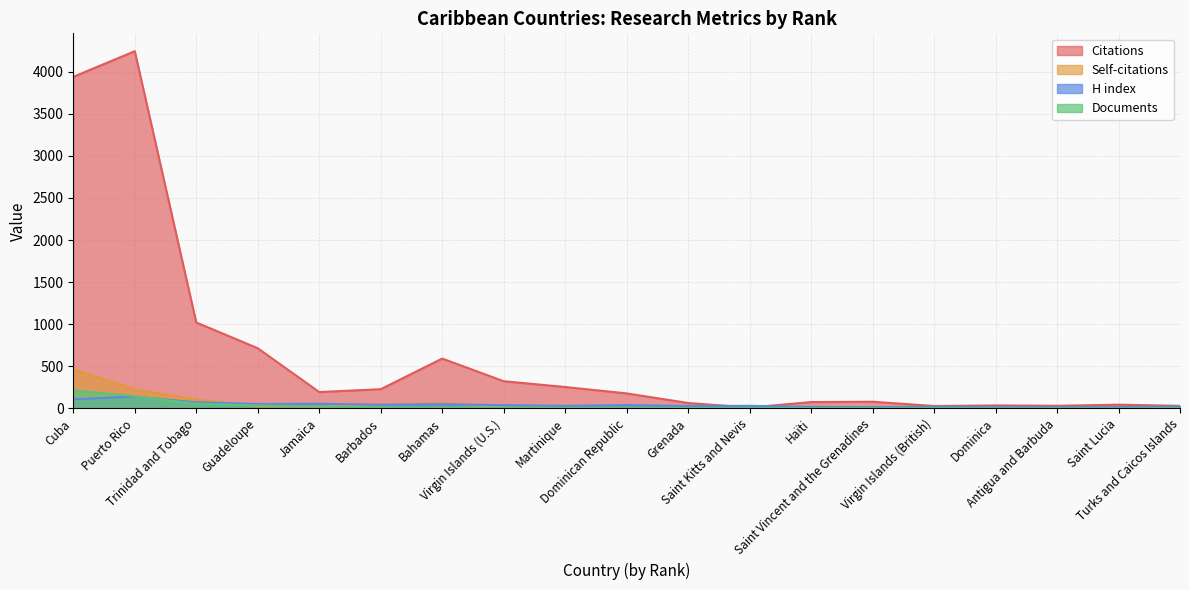

Which series has the widest spread of values?

Citations